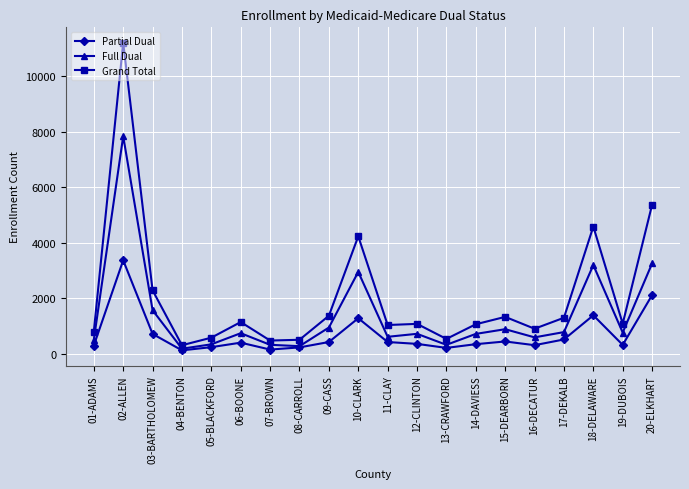

List the series in order of their peak value, highest first.

Grand Total, Full Dual, Partial Dual